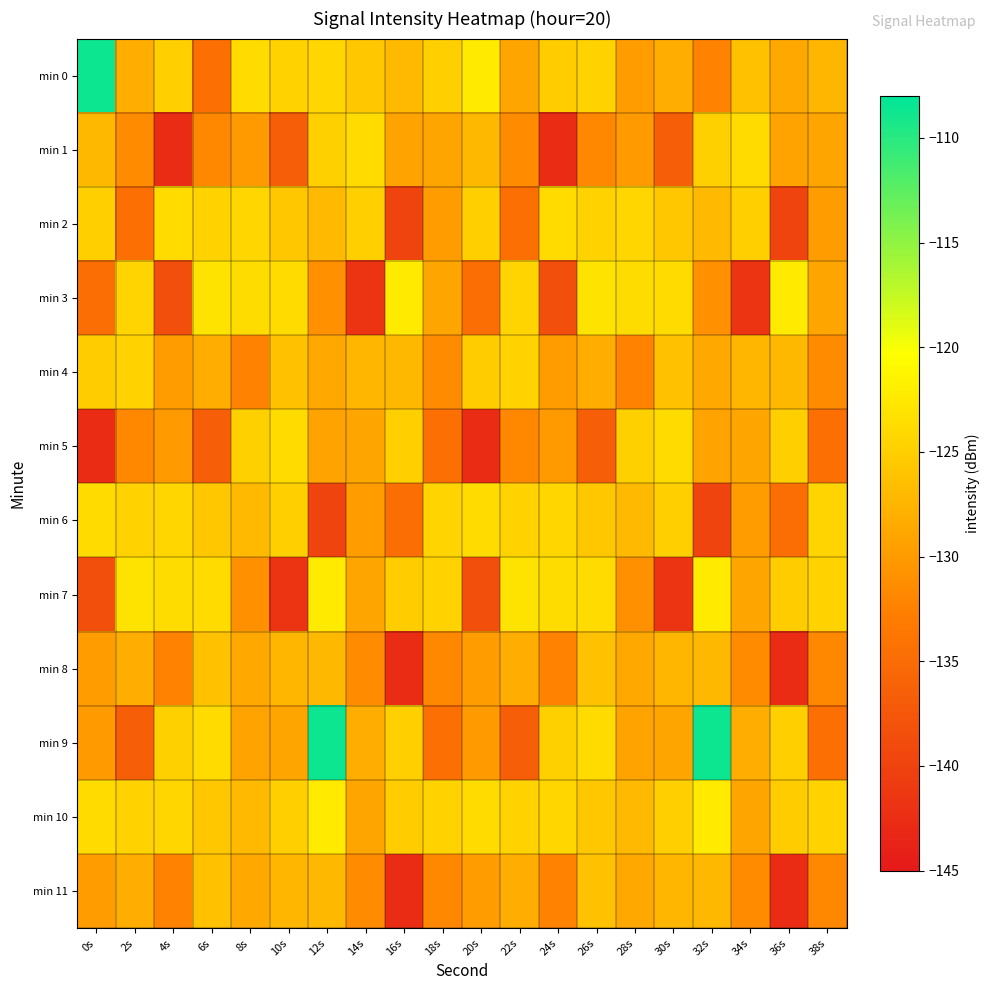

Which series has the widest spread of values?

min 9